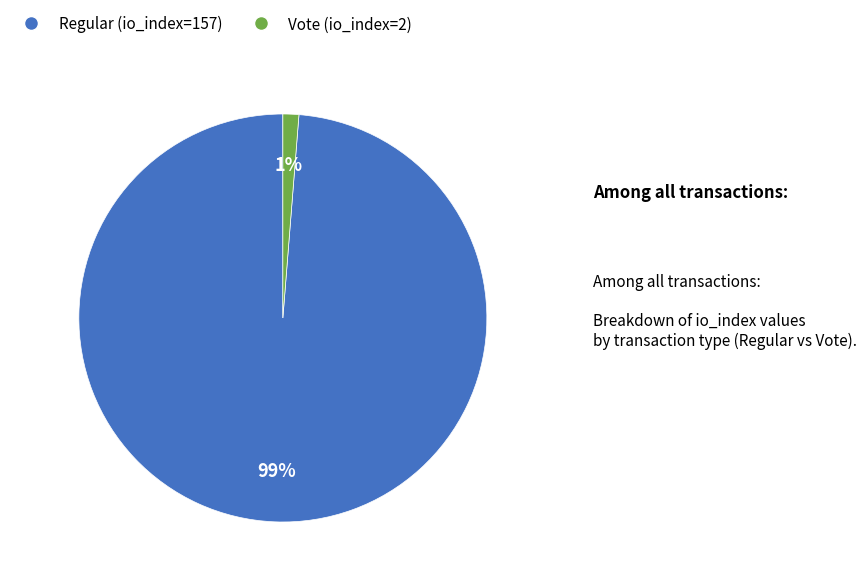

Combined, do Regular (io_index=157) and Vote (io_index=2) account for over 50%?

Yes